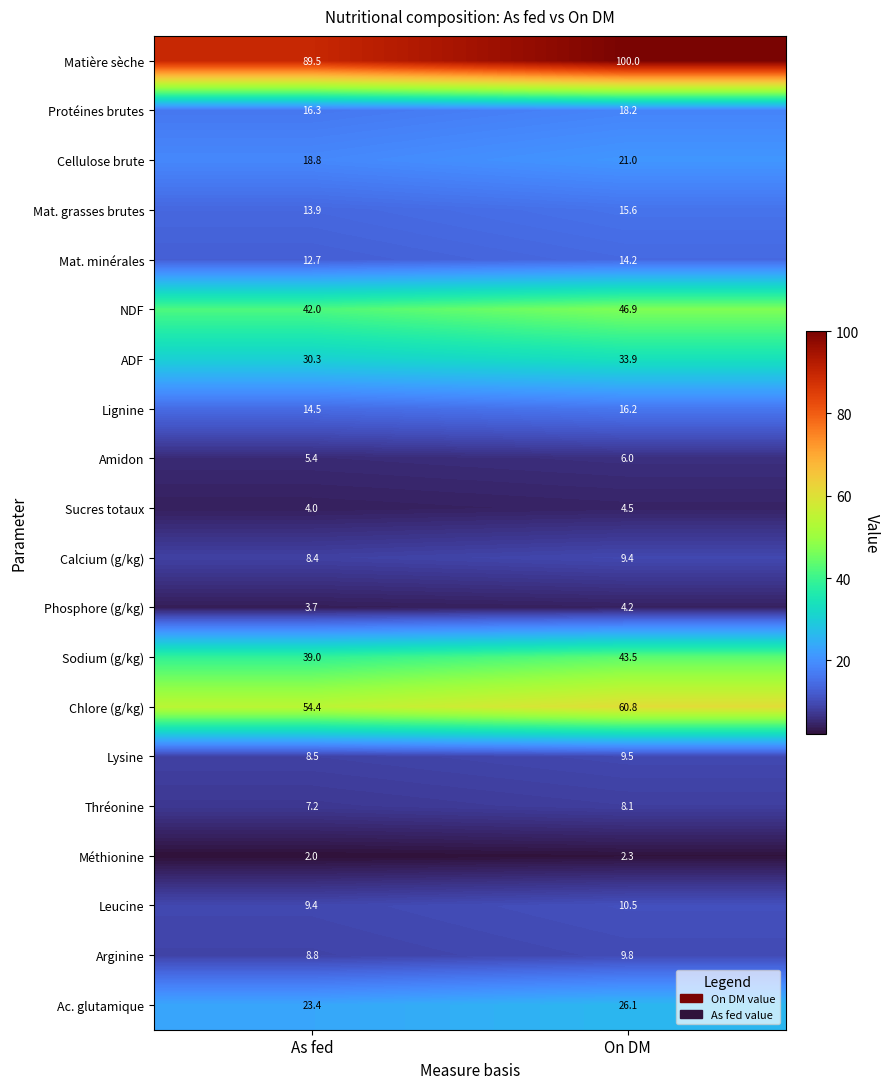

The ADF series shows 52.6 at On DM. True or false?

False